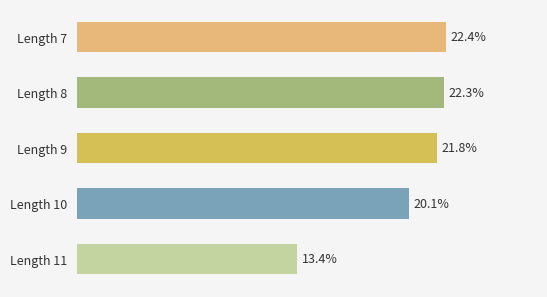

List the labels in order of value, largest first.

Length 7, Length 8, Length 9, Length 10, Length 11